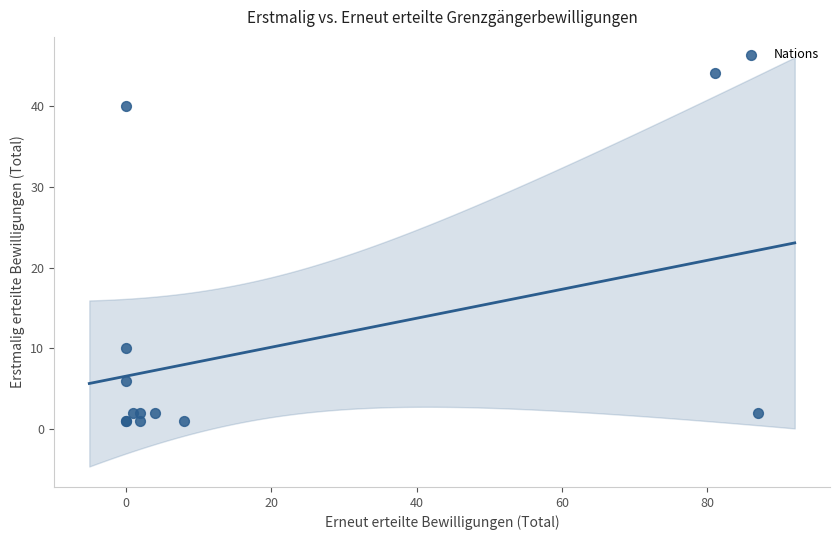

What Y value in the scatter plot is closest to 22?

10